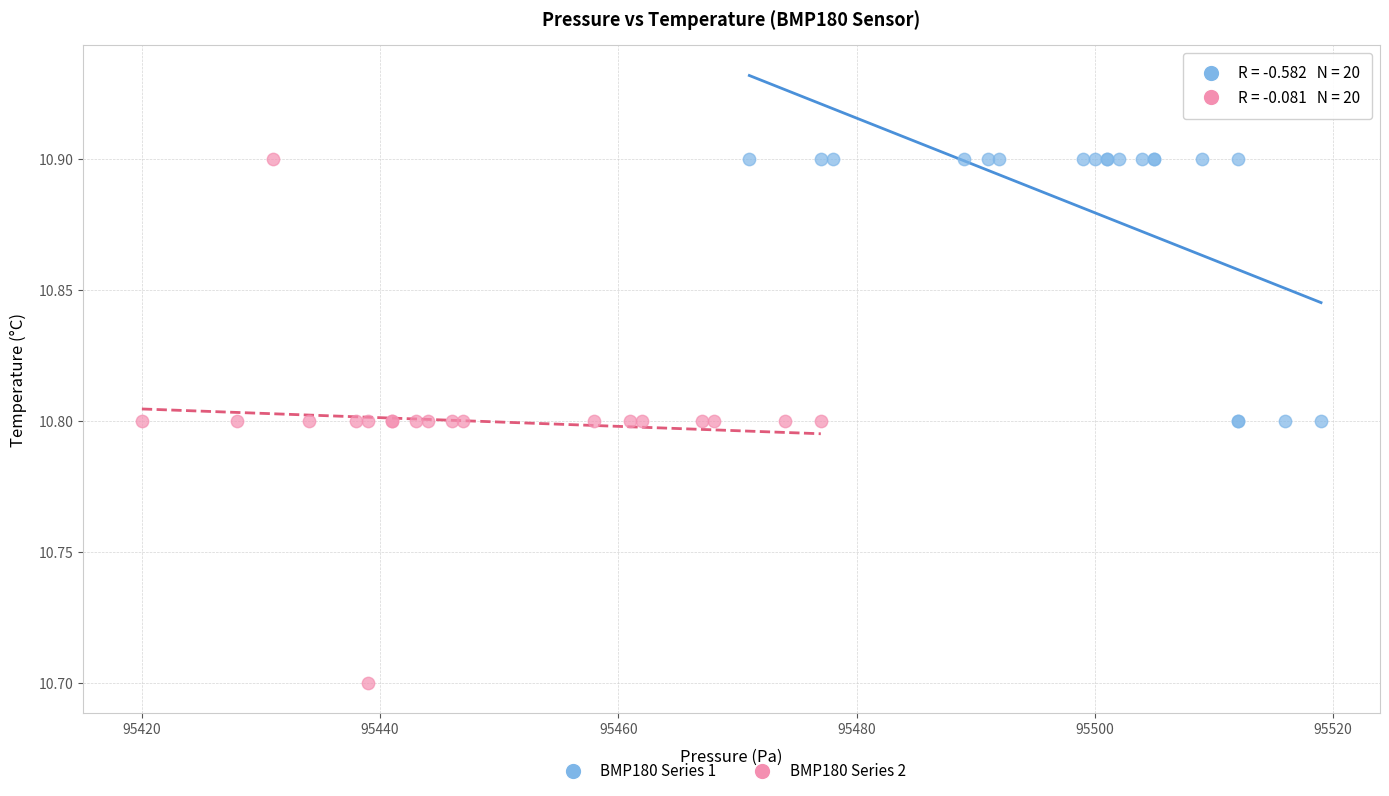

What are all the series names shown in the legend?

BMP180 Series 1, BMP180 Series 2